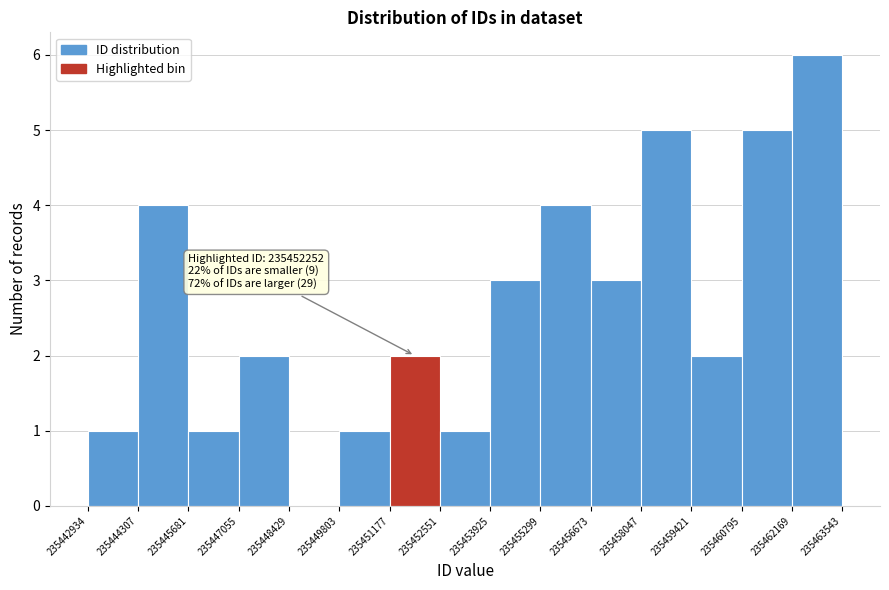

Which range on the x-axis has the tallest bar?

235462169 to 235463543